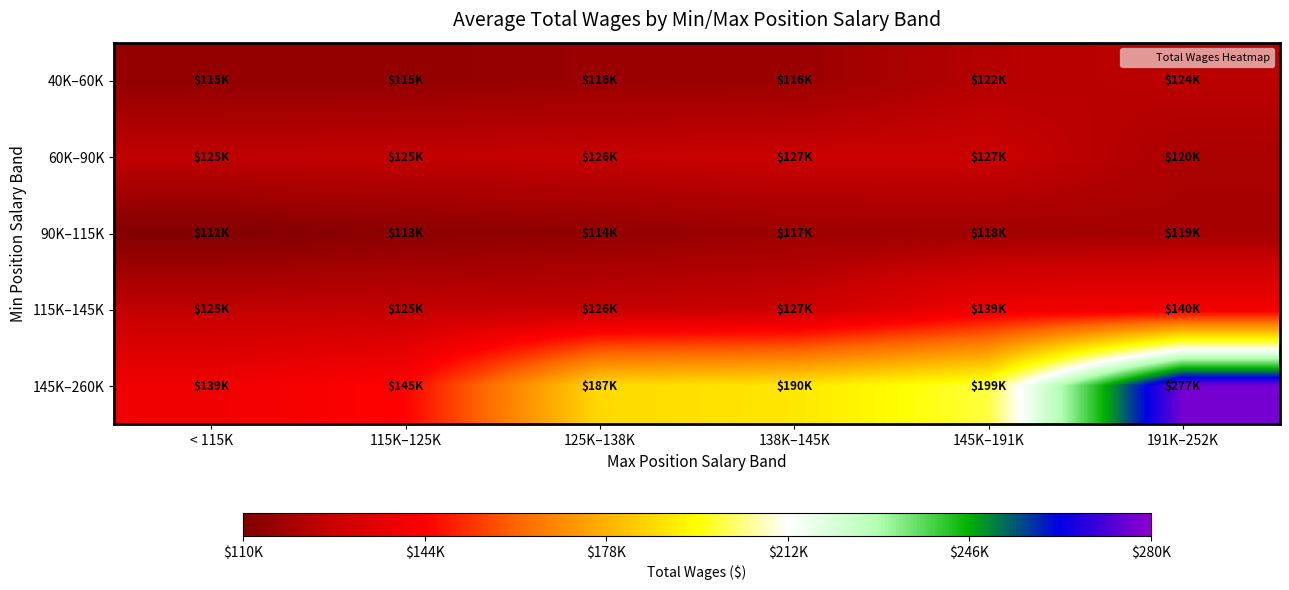

Which label corresponds to the smallest value in the chart?

< 115K